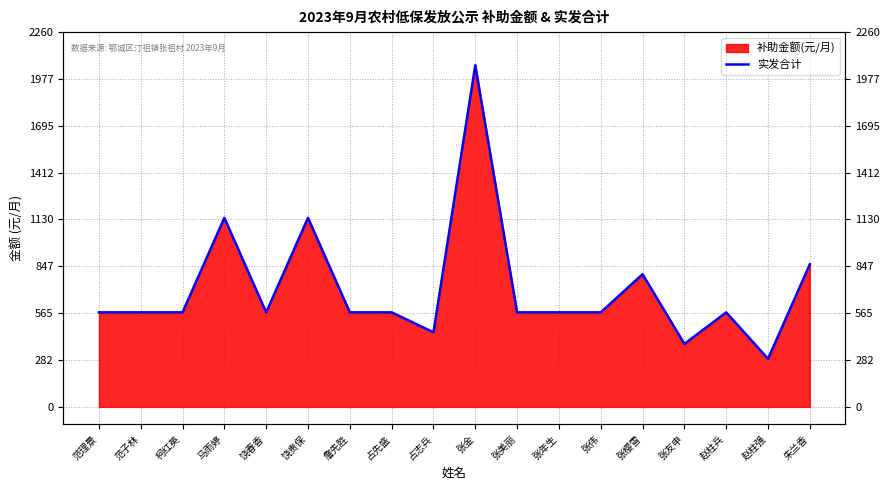

True or false: the data has more than 1 interior local peaks.

True